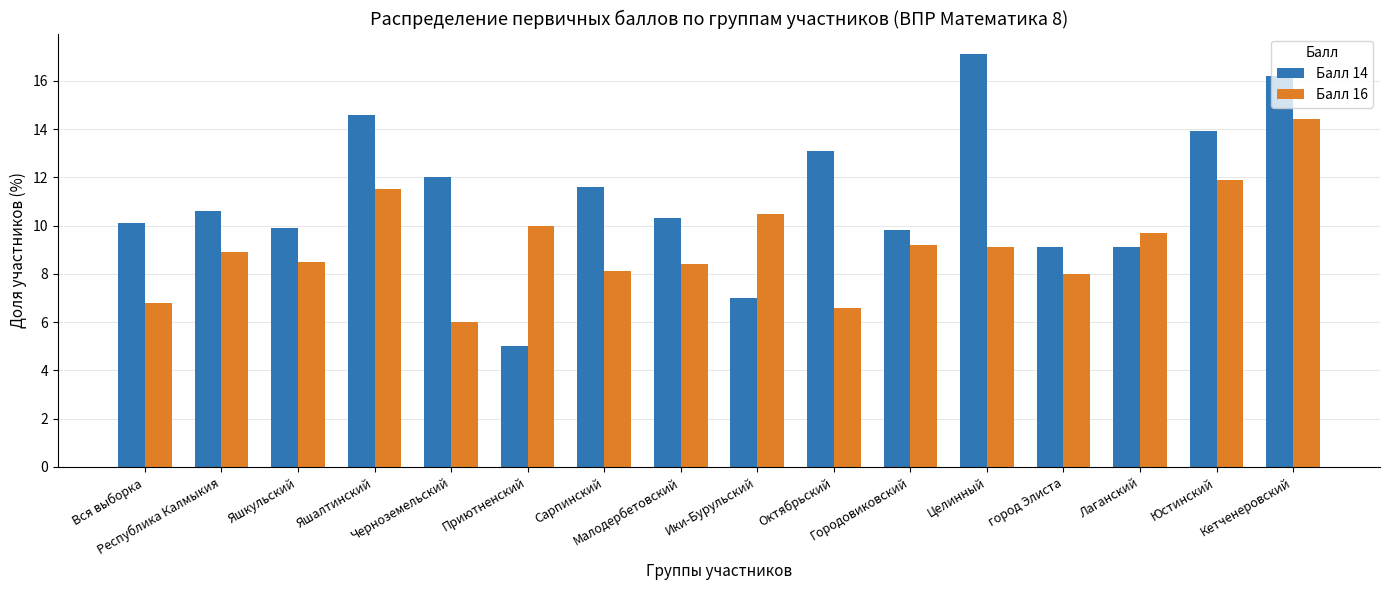

How many groups of bars are there?

16